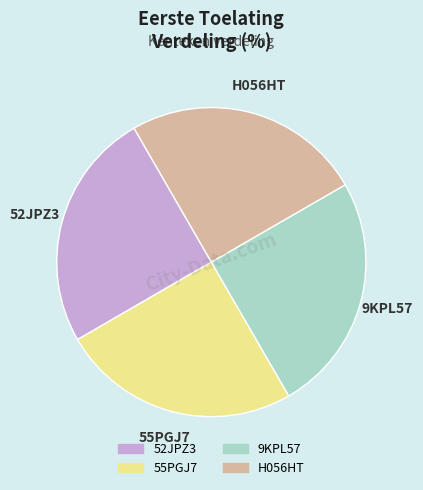

Count the number of slices in the pie.

4